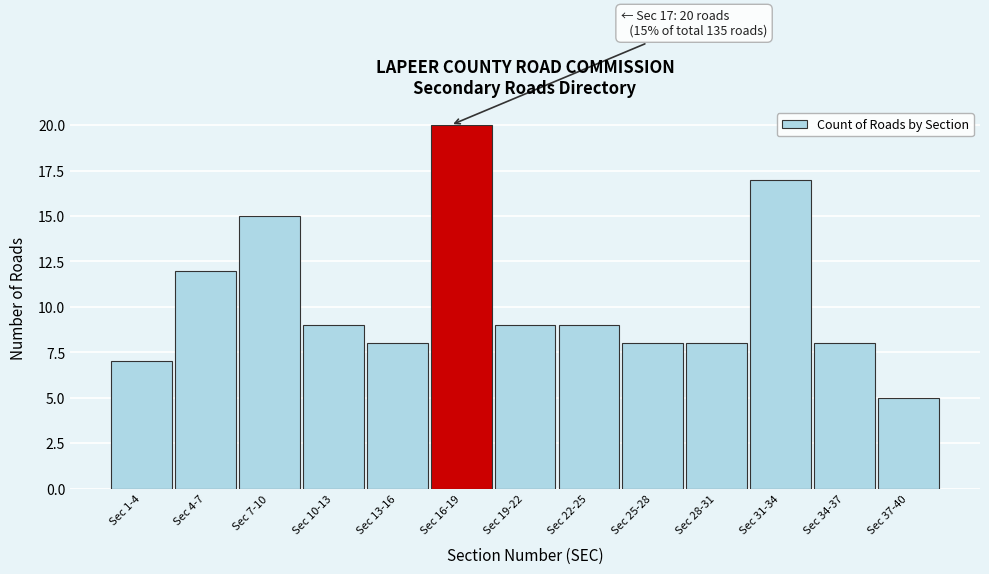

Reading left to right, extract all data points from this chart.

7	12	15	9	8	20	9	9	8	8	17	8	5